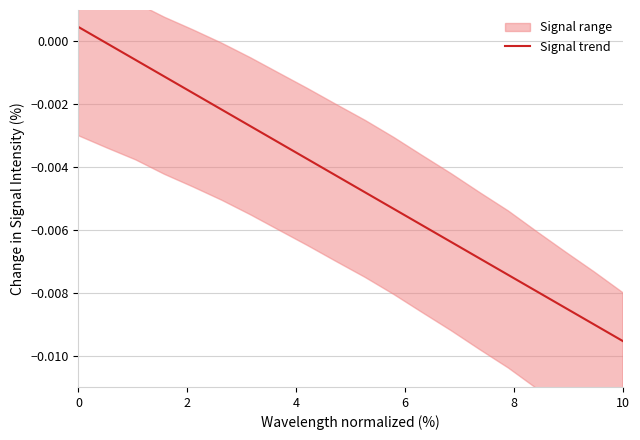

The chart shows a value of -0.0 at 14. True or false?

False